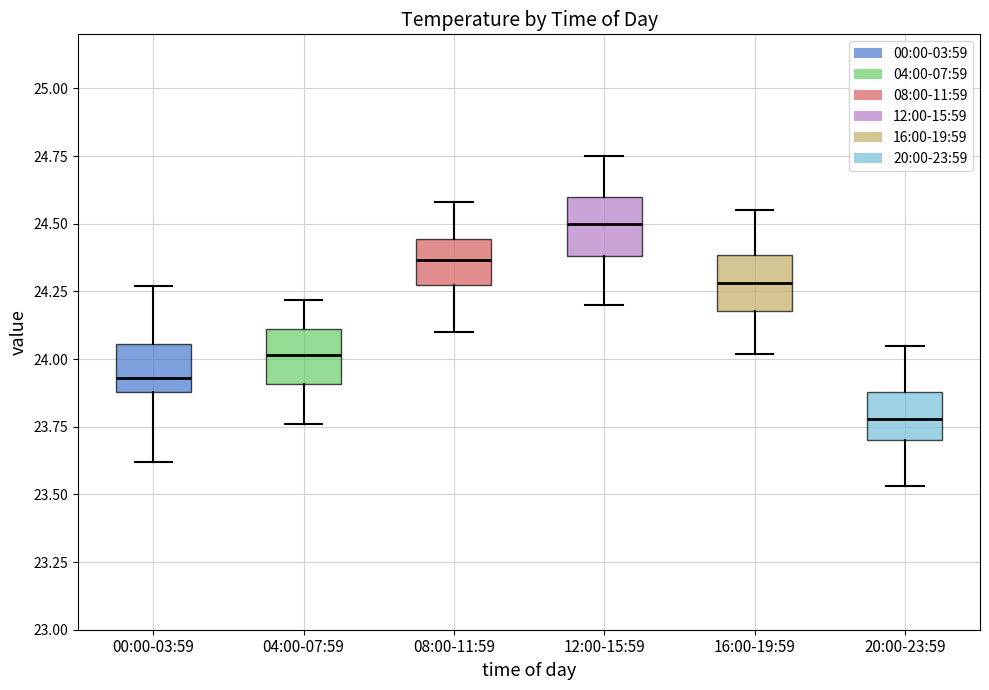

Reading left to right, read every box against the y-axis: the position of its median line, the range the box covers, and the ends of its whiskers. The values are not printed on the chart, so give them approximately, as read against the axis.

00:00-03:59: median 23.95, box 23.90 to 24.05, whiskers 23.60 to 24.25
04:00-07:59: median 24.00, box 23.90 to 24.10, whiskers 23.75 to 24.20
08:00-11:59: median 24.35, box 24.30 to 24.45, whiskers 24.10 to 24.60
12:00-15:59: median 24.50, box 24.40 to 24.60, whiskers 24.20 to 24.75
16:00-19:59: median 24.30, box 24.20 to 24.40, whiskers 24.00 to 24.55
20:00-23:59: median 23.80, box 23.70 to 23.90, whiskers 23.55 to 24.05